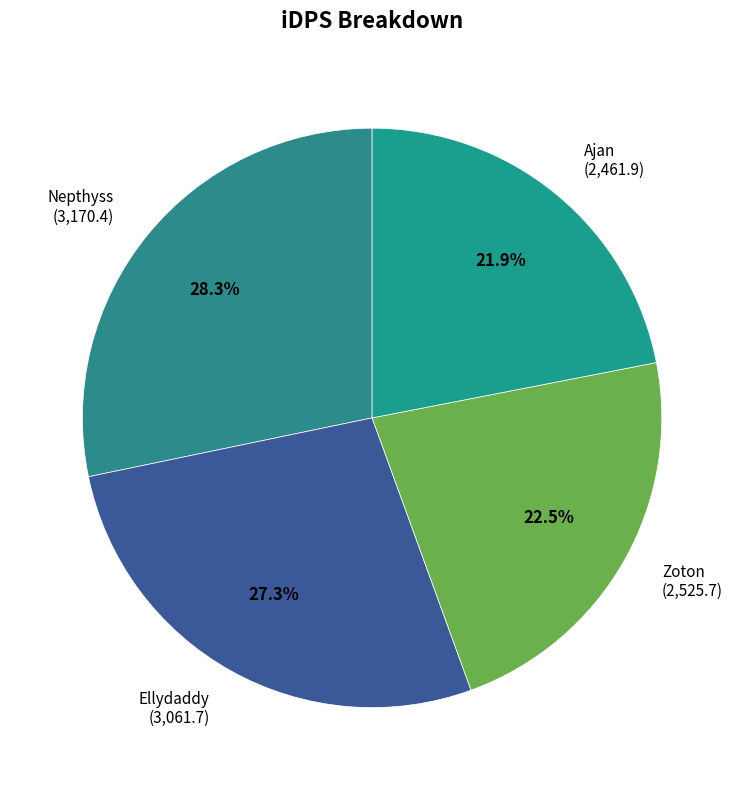

What is the ratio of the value at Nepthyss to the value at Ellydaddy?

1.0